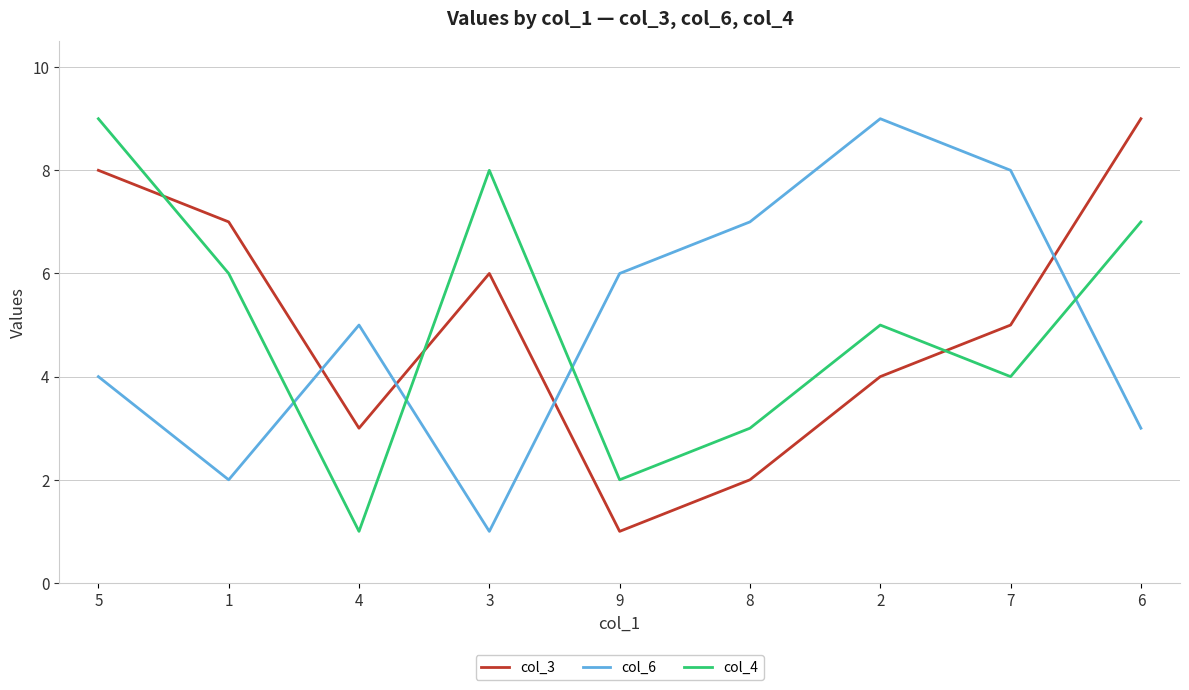

After their last crossing, which series has the higher values: col_6 or col_4?

col_4